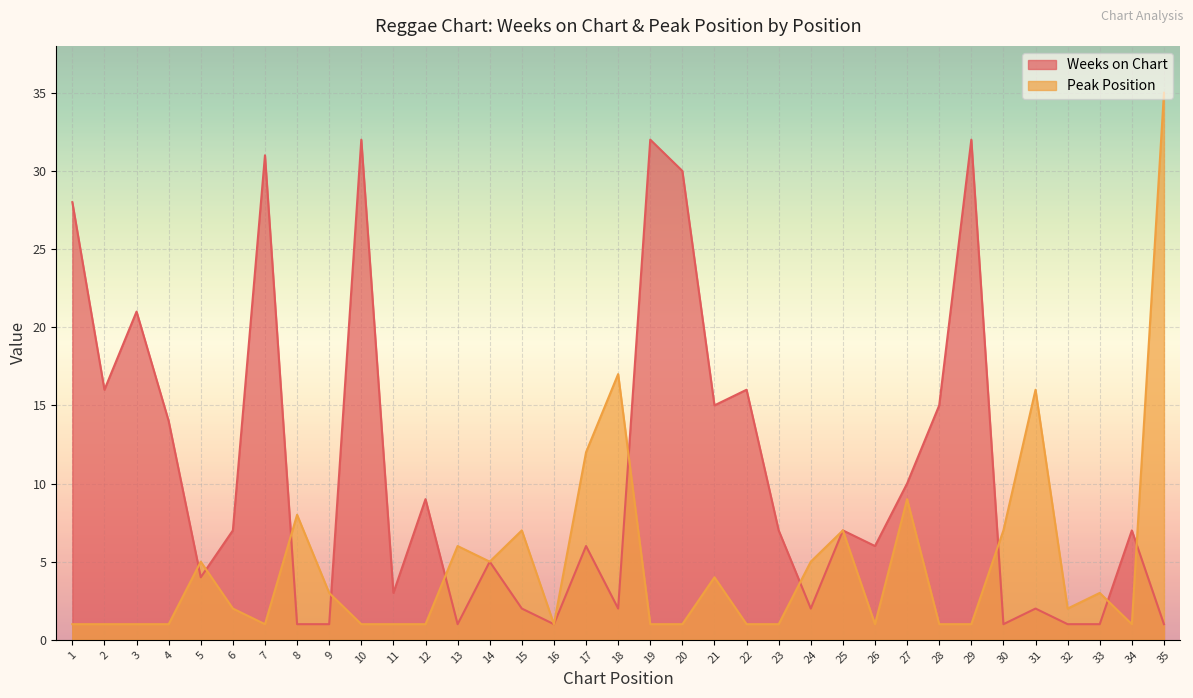

Rank the series at 11 from highest to lowest value.

Weeks on Chart, Peak Position